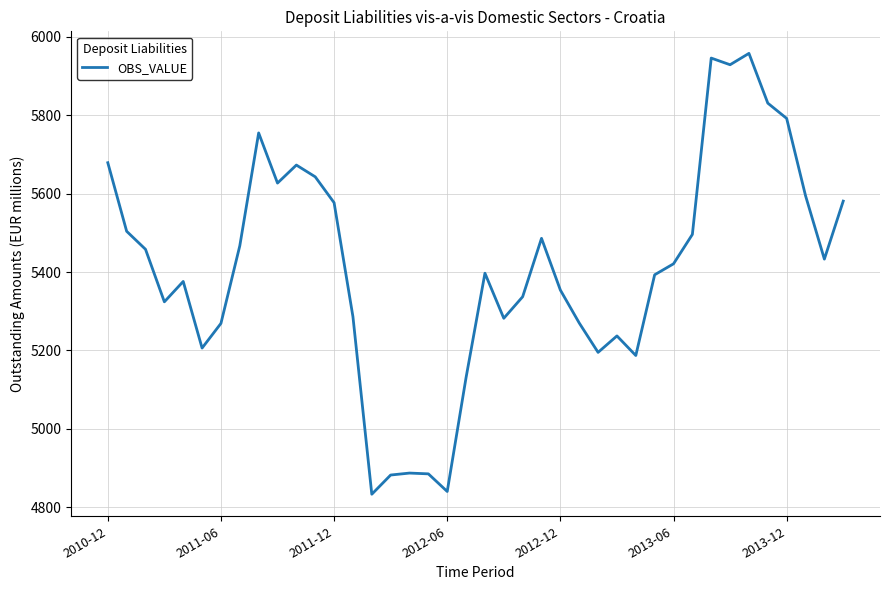

What is the difference between the maximum and minimum values?

1125